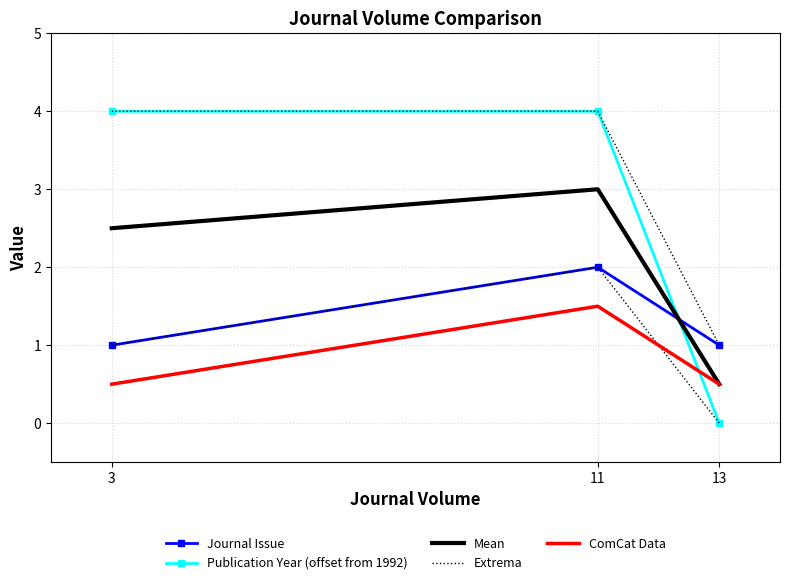

What is the difference between the maximum and minimum values in the Mean series?

2.5